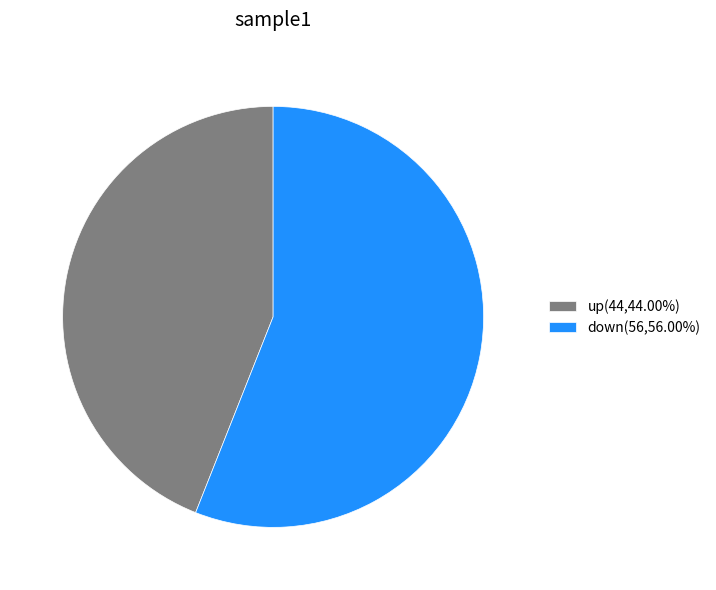

Which category has the biggest portion of the pie?

down